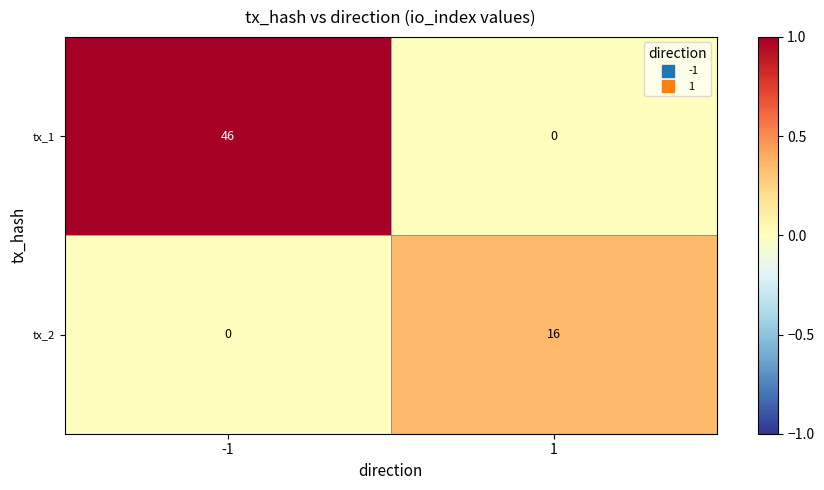

What is the sum of the tx_2 values at 1 and -1?

16